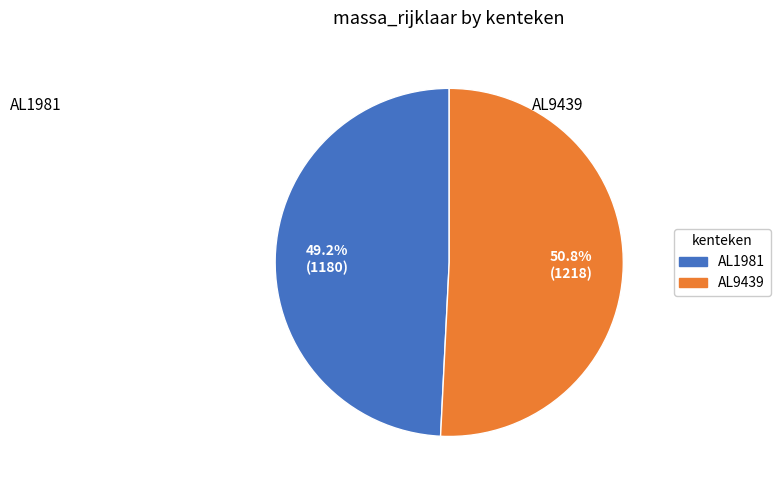

How many slices are in this pie chart?

2